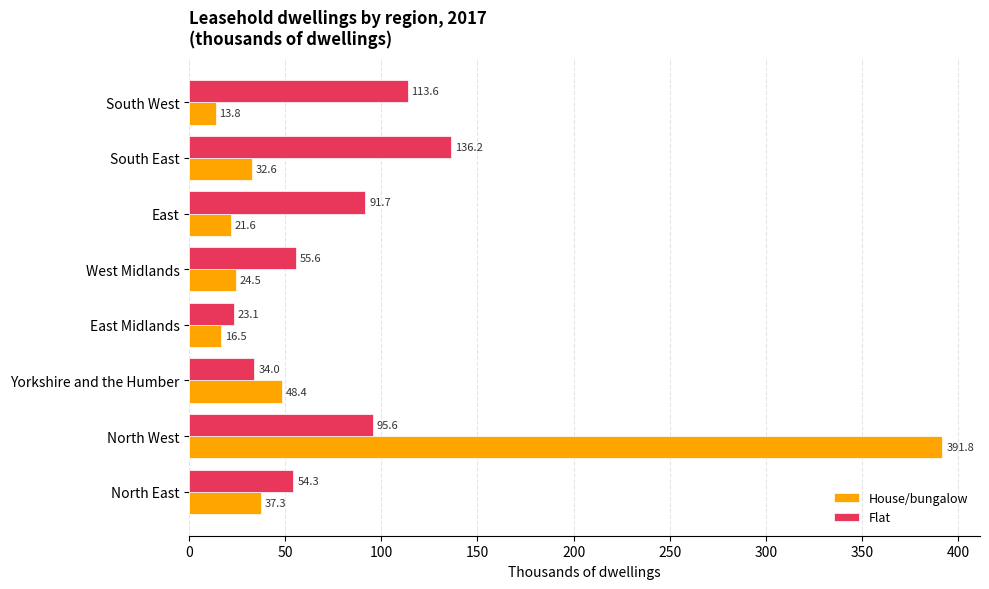

Which series changed the most between North West and East?

House/bungalow